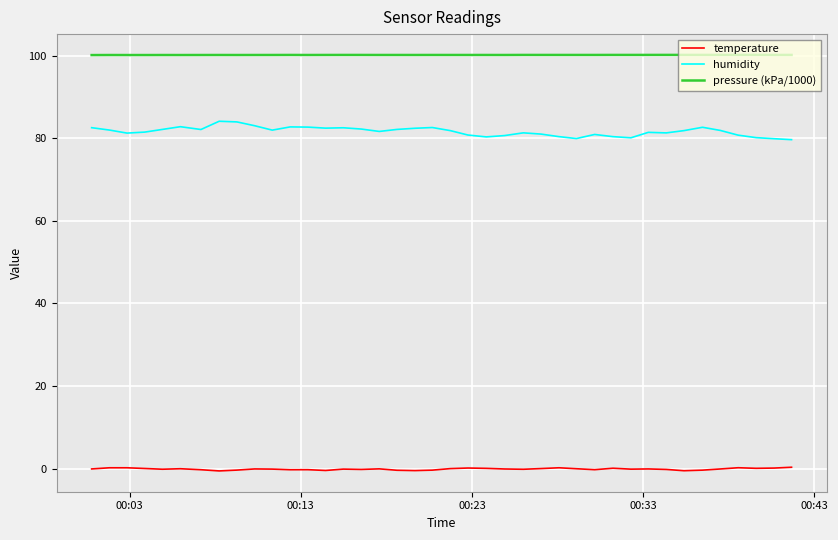

Which series has the widest spread of values?

humidity